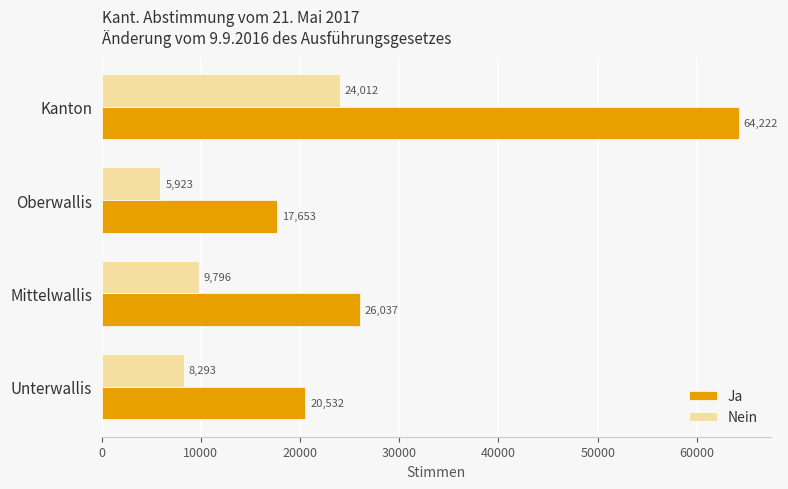

Which series has the largest range (max minus min)?

Ja